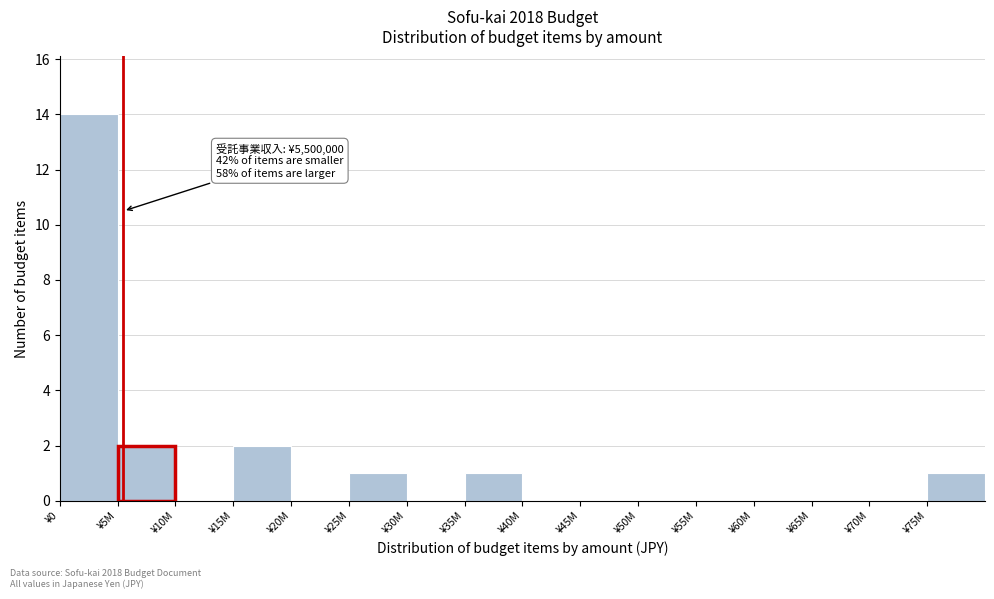

Reading left to right, what are all the values shown in this chart?

¥0=14	¥5M=2	¥10M=0	¥15M=2	¥20M=0	¥25M=1	¥30M=0	¥35M=1	¥40M=0	¥45M=0	¥50M=0	¥55M=0	¥60M=0	¥65M=0	¥70M=0	¥75M=1